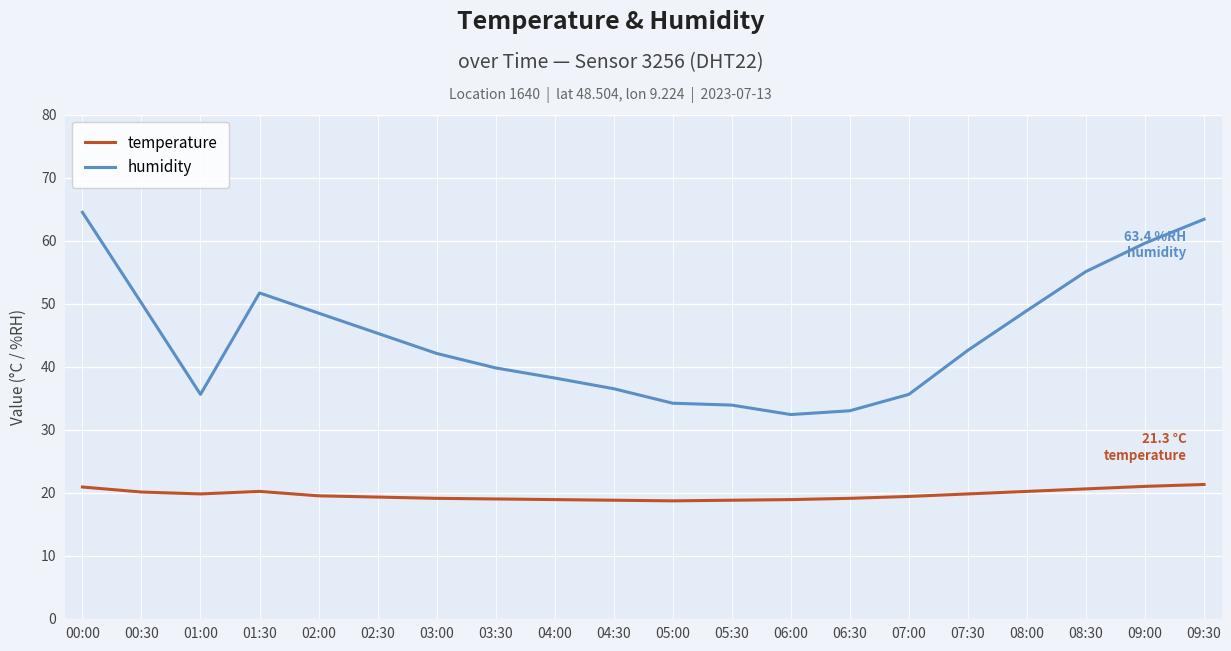

What position from the left is 07:30?

16